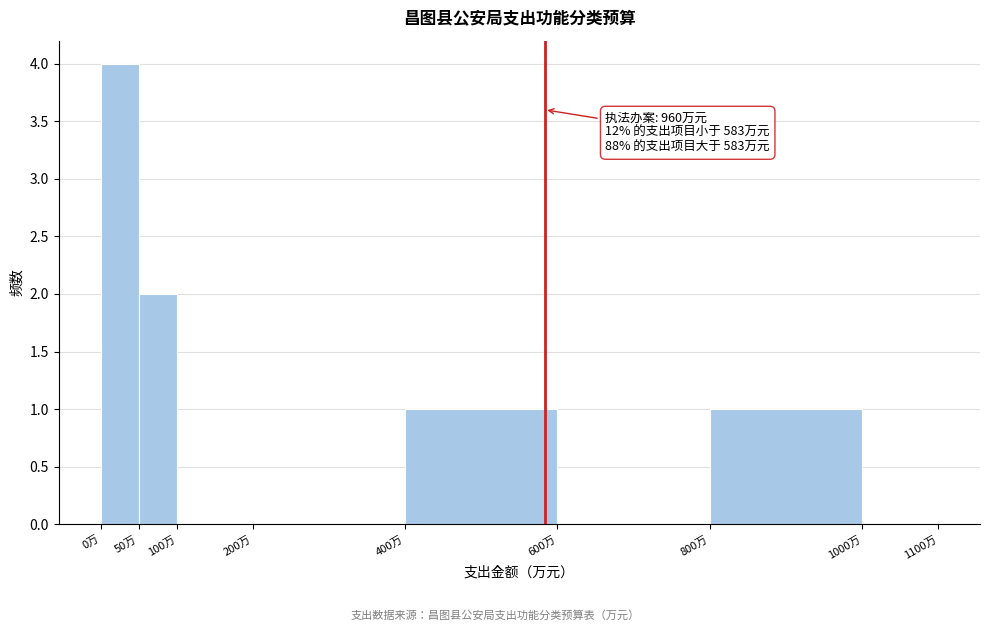

Over which range of the x-axis is the bar tallest?

0 to 50